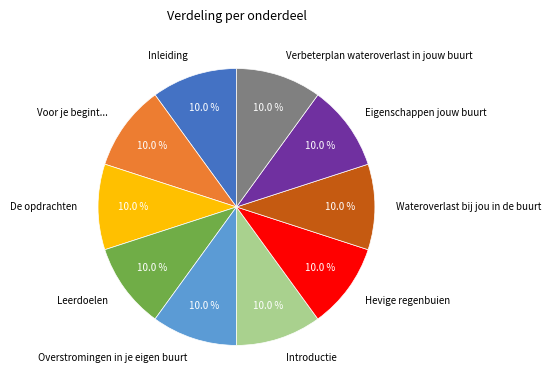

What percentage do Leerdoelen and Verbeterplan wateroverlast in jouw buurt together represent?

20.0%